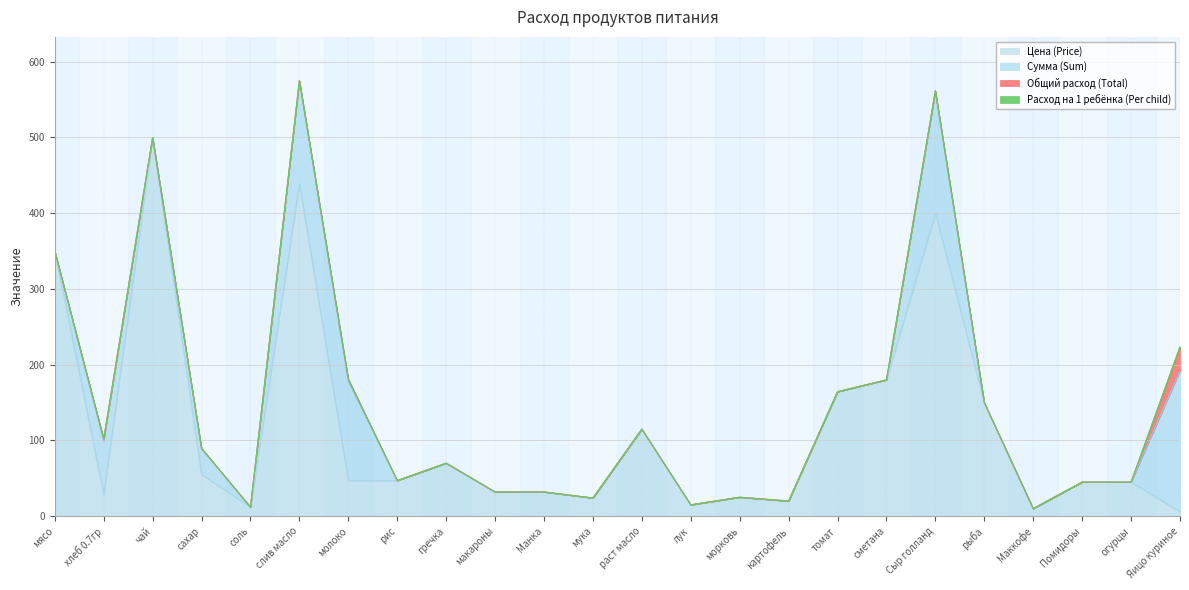

What is the difference between the second highest and second lowest values in the Расход на 1 ребёнка (Per child) series?

0.1